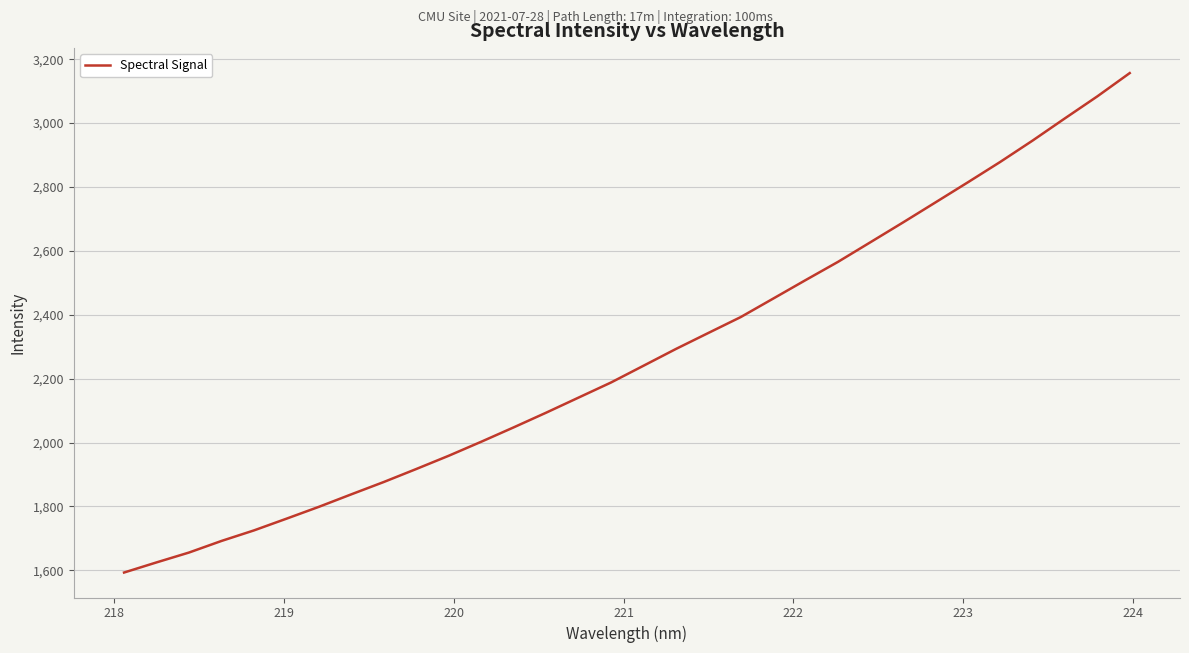

What is the maximum value shown in the chart?

3156.7